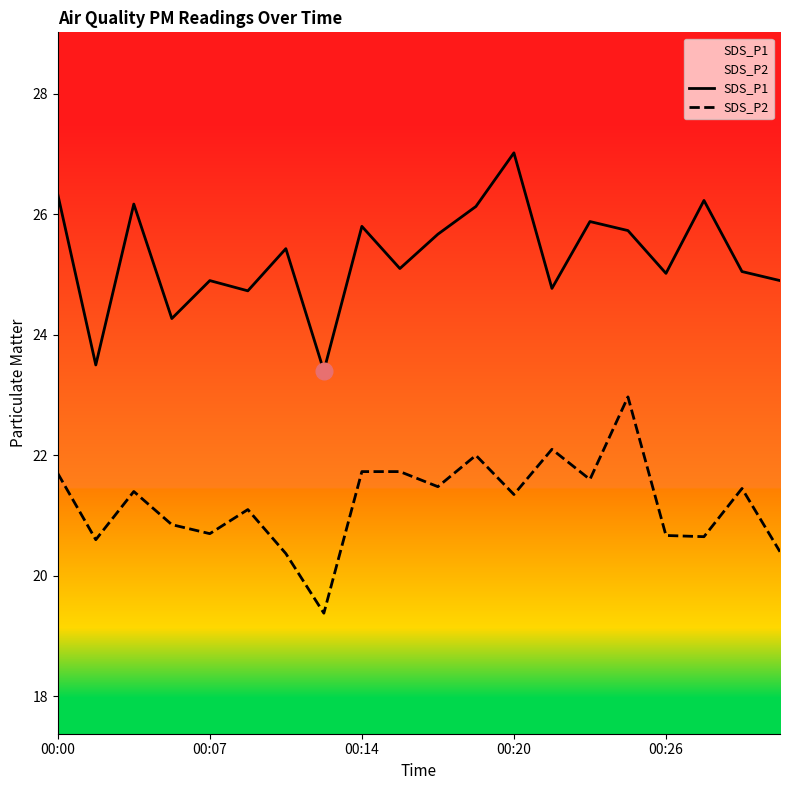

What is the value of the SDS_P2 point at the 20th from the left?

20.4